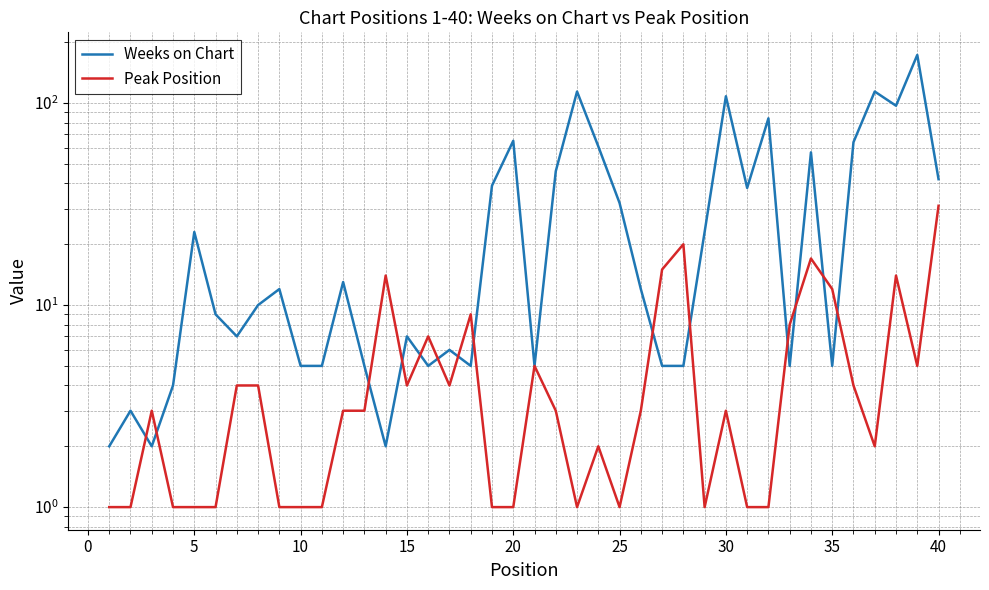

How many data points in Peak Position are less than 3?

17